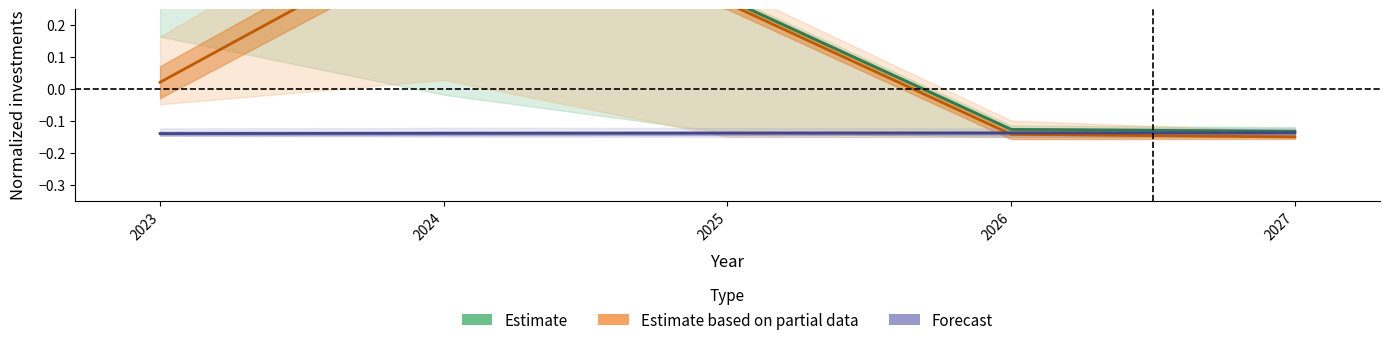

Which category has the lowest value in the Estimate series?

2027